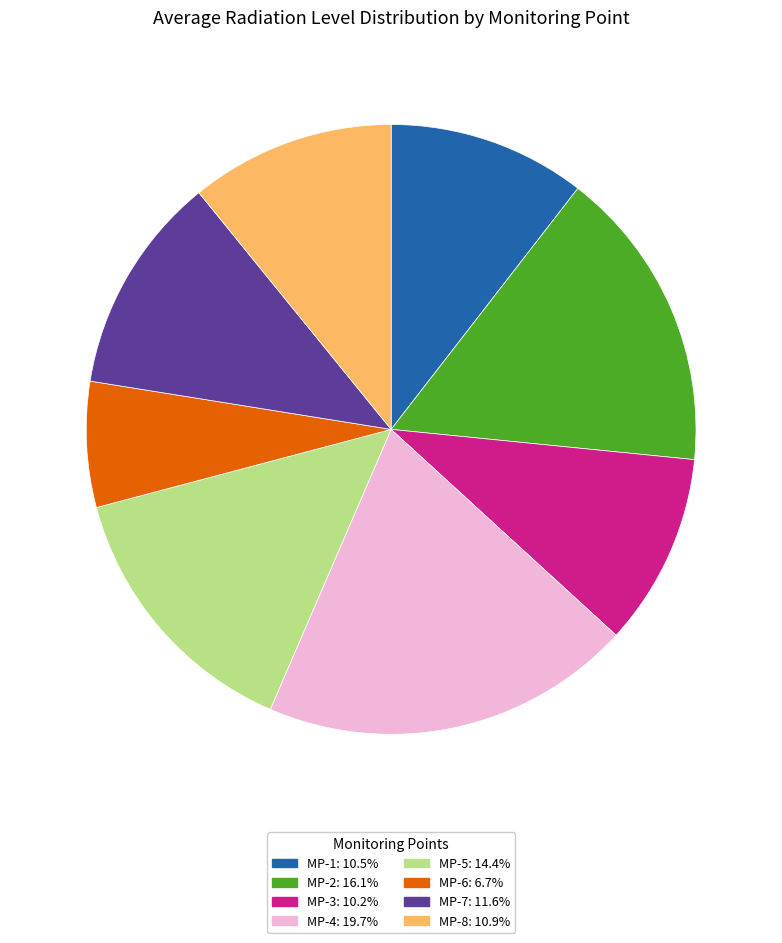

True or false: MP-4 accounts for 27% of the total.

False